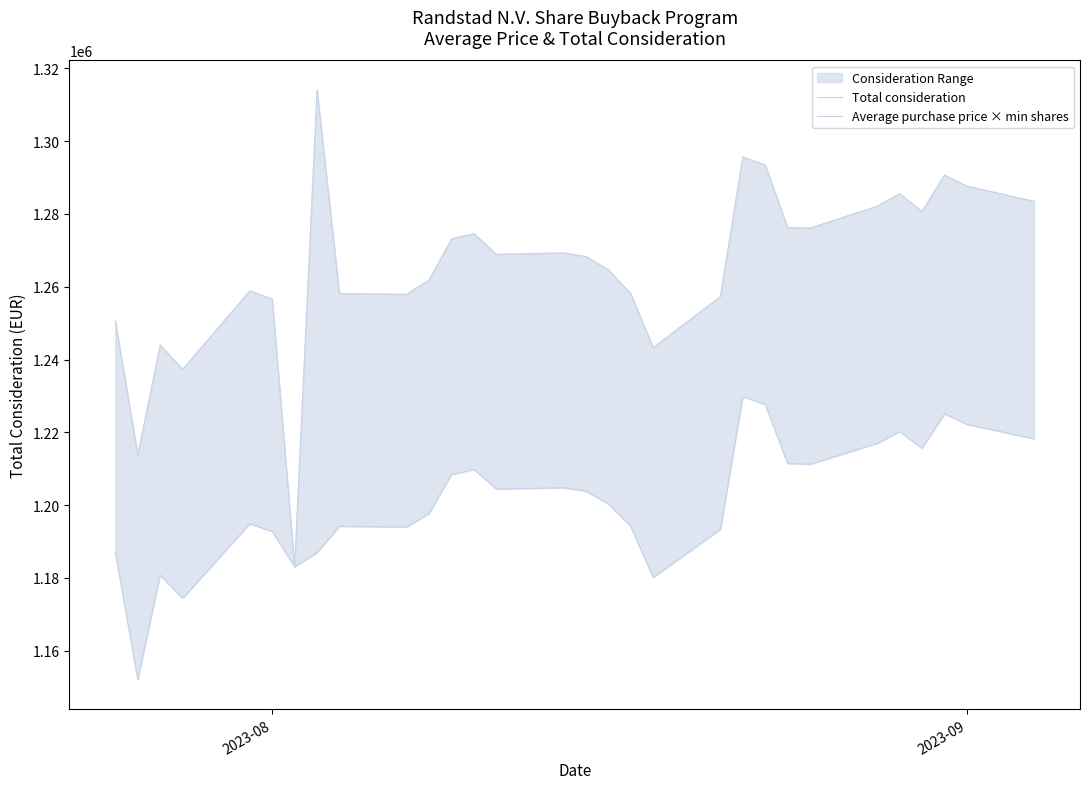

How many interior local valleys does the Average purchase price × min shares series have?

8